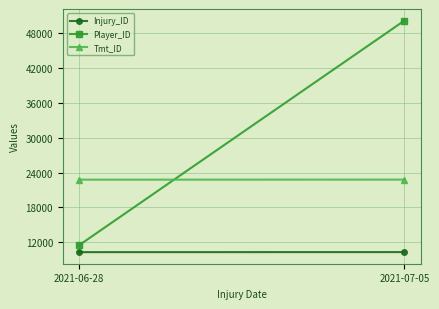

Count the number of data series in this chart.

3